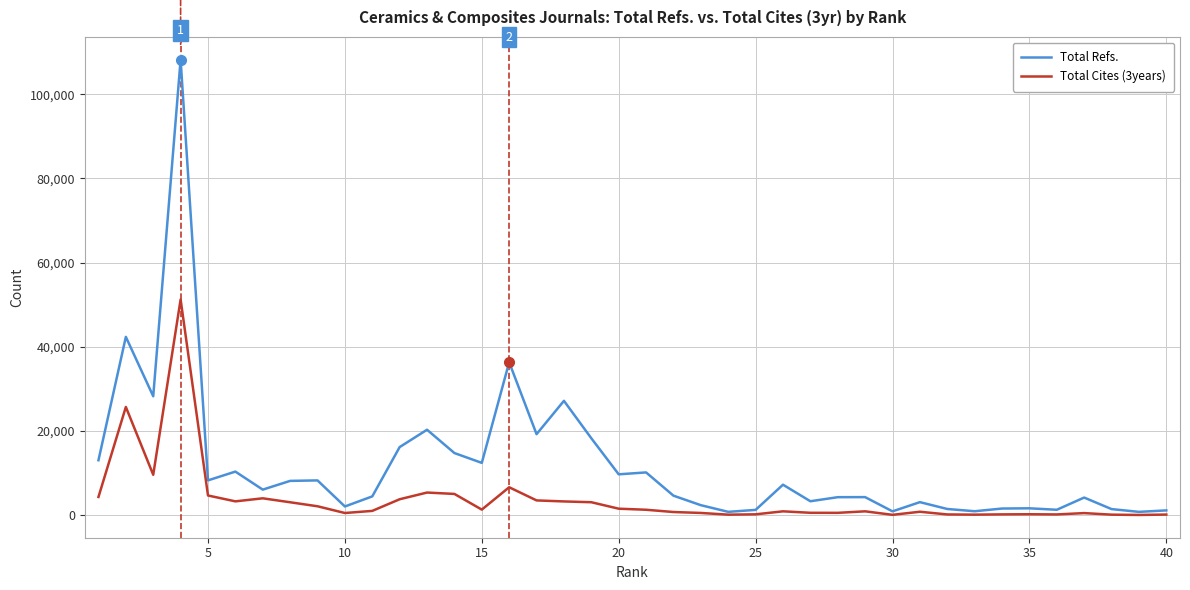

What is the maximum value for Total Refs.?

108183